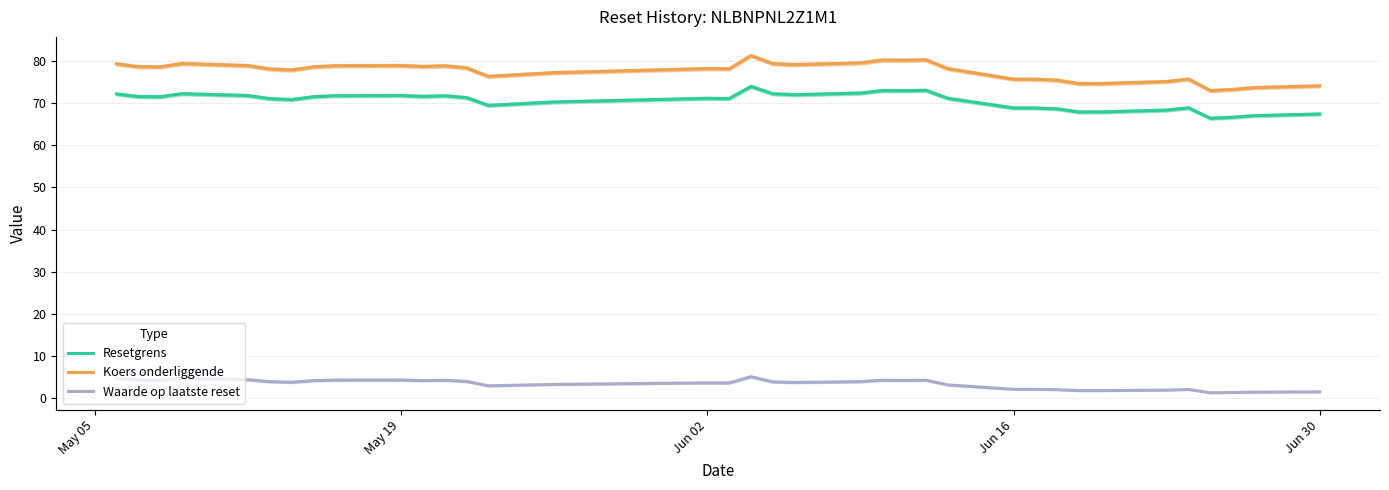

True or false: Resetgrens and Waarde op laatste reset cross at least once.

False